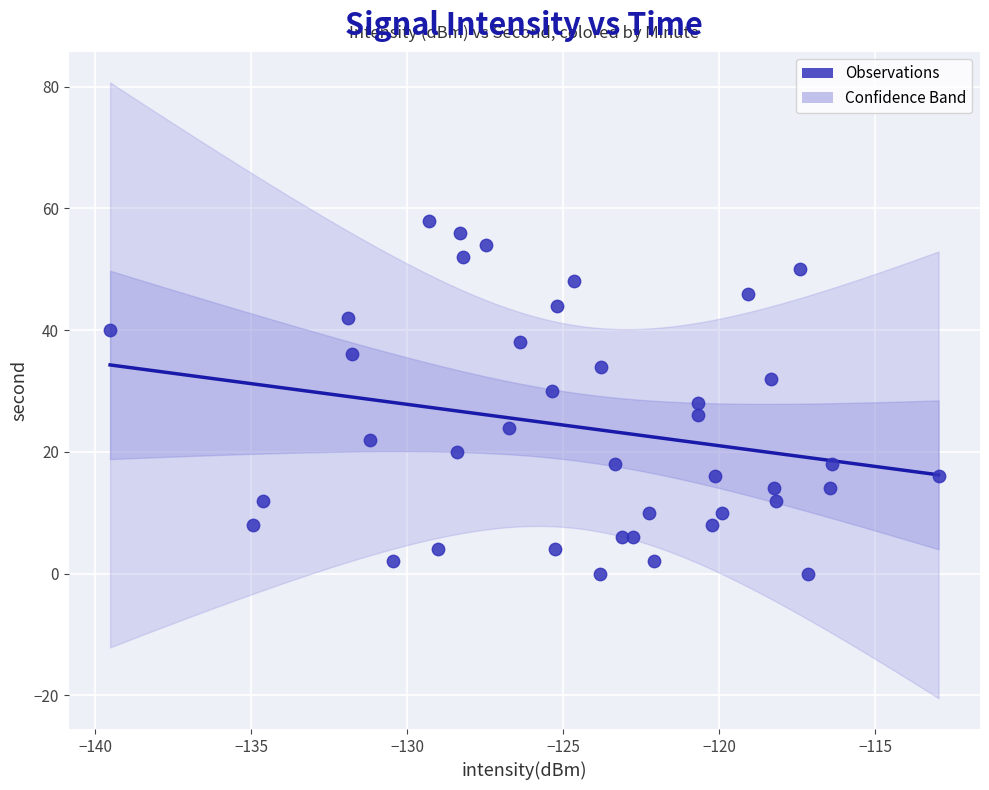

What is the range of Y values (max minus min)?

58